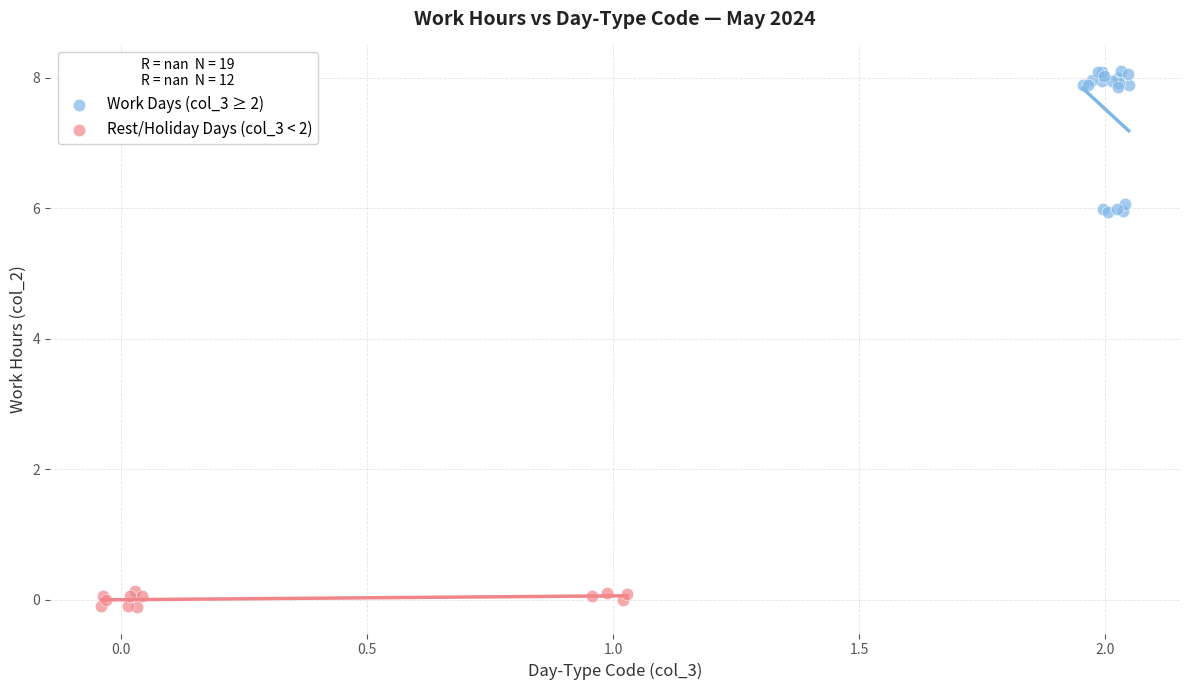

Which series contains the highest Y value?

Work Days (col_3 ≥ 2)